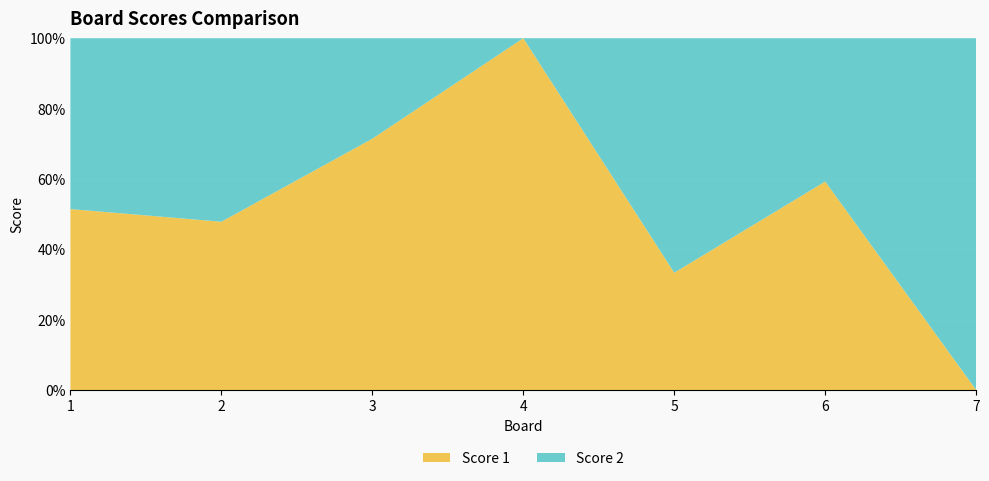

Reading left to right, extract all data points from this chart.

Score 1: 1=18	2=11	3=25	4=25	5=10	6=16	7=0
Score 2: 1=17	2=12	3=10	4=0	5=20	6=11	7=25